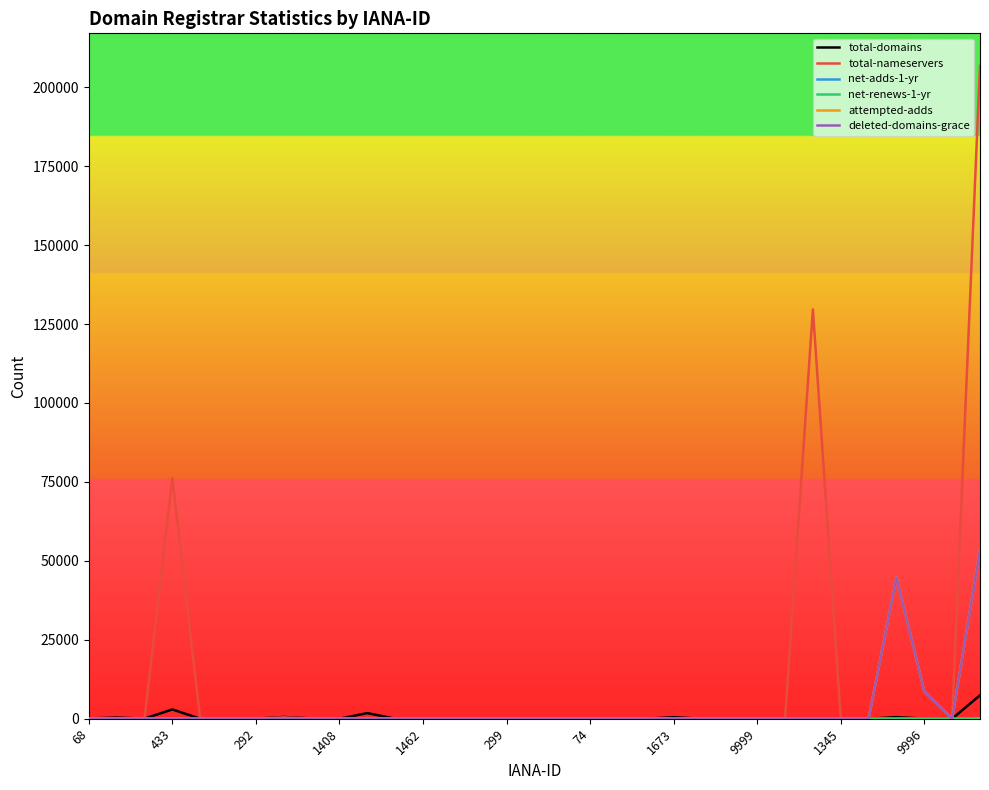

Which series has the largest total across all categories?

total-nameservers